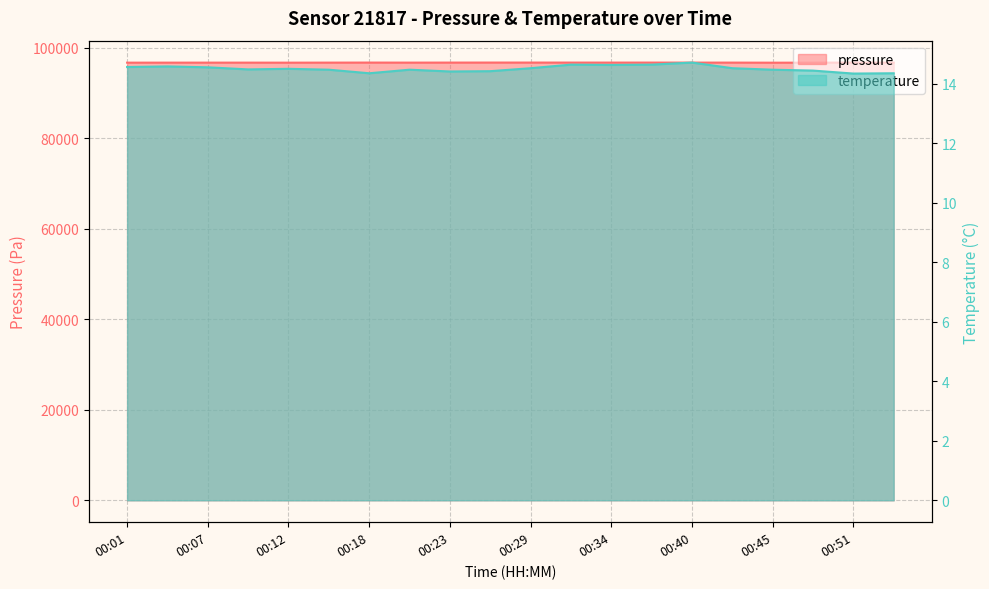

How many values in the pressure series exceed 96767?

11